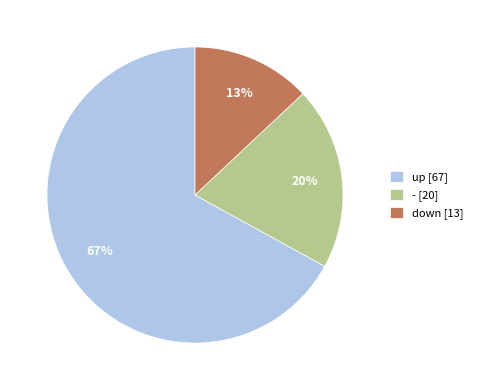

What is the ratio of the value at - [20] to the value at up [67]?

0.3